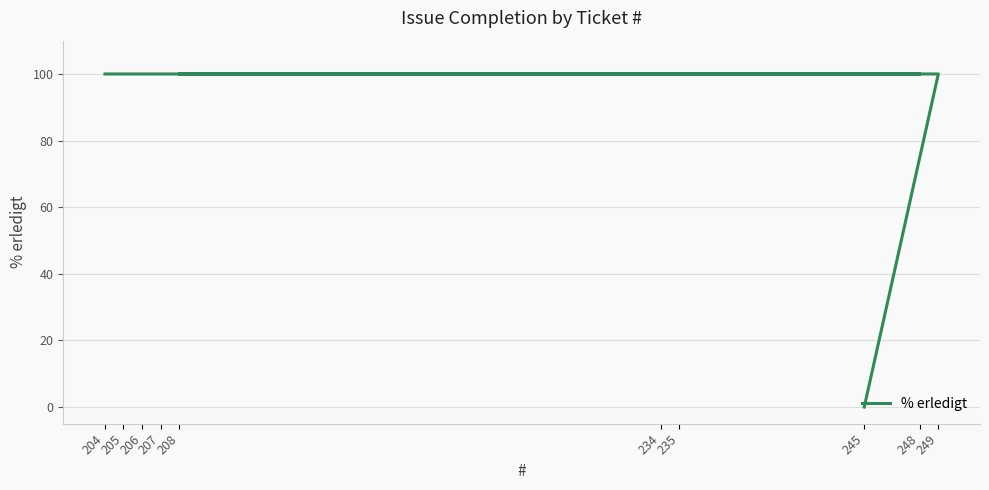

Reading left to right, list all the values displayed in this chart.

245=0	249=100	208=100	248=100	234=100	235=100	207=100	206=100	205=100	204=100